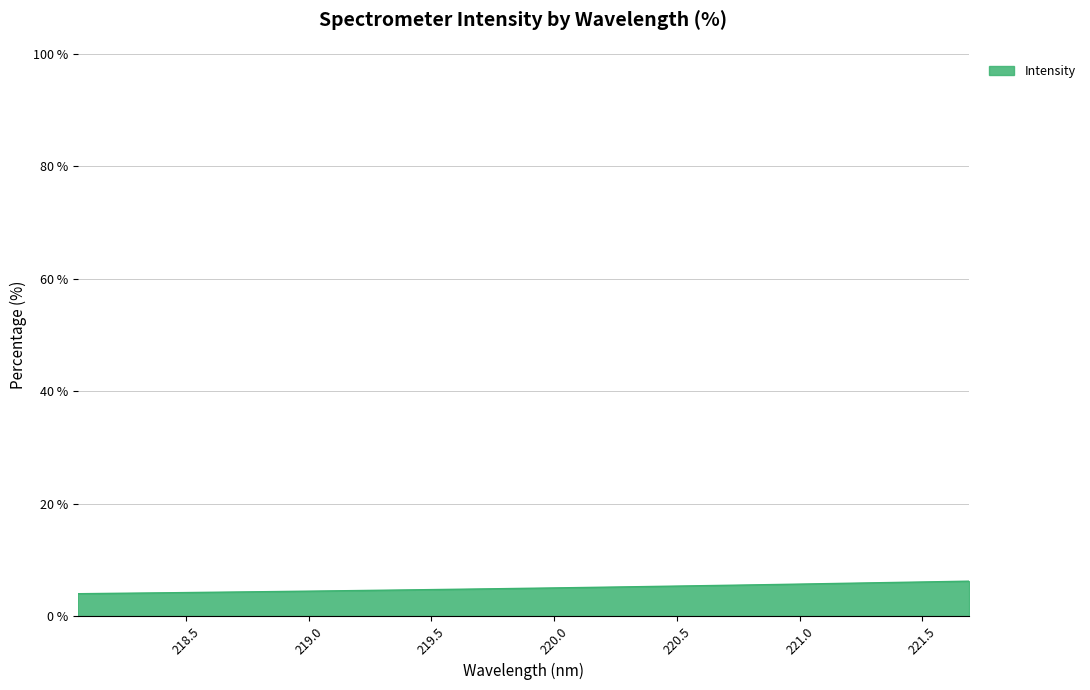

What is the average value?

5.0